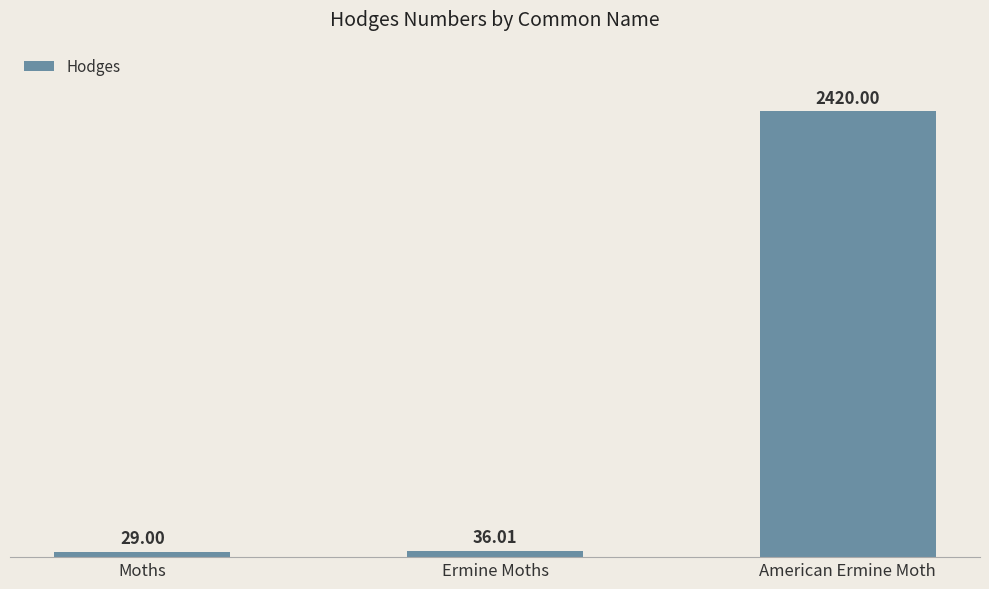

How many data points are above 36?

2